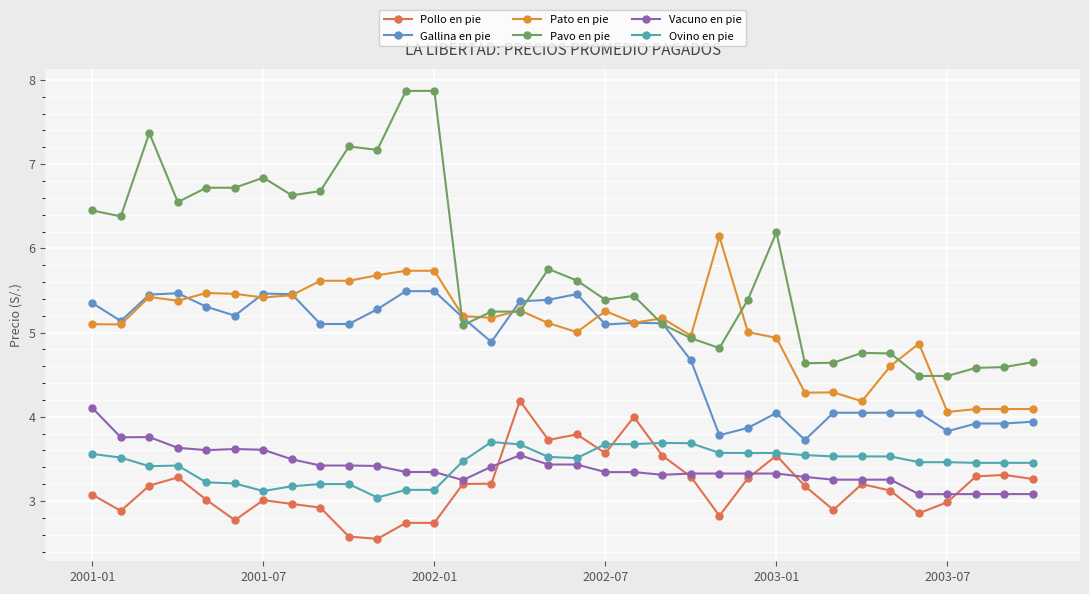

In Pollo en pie, how many points are higher than both neighbors (excluding endpoints)?

8